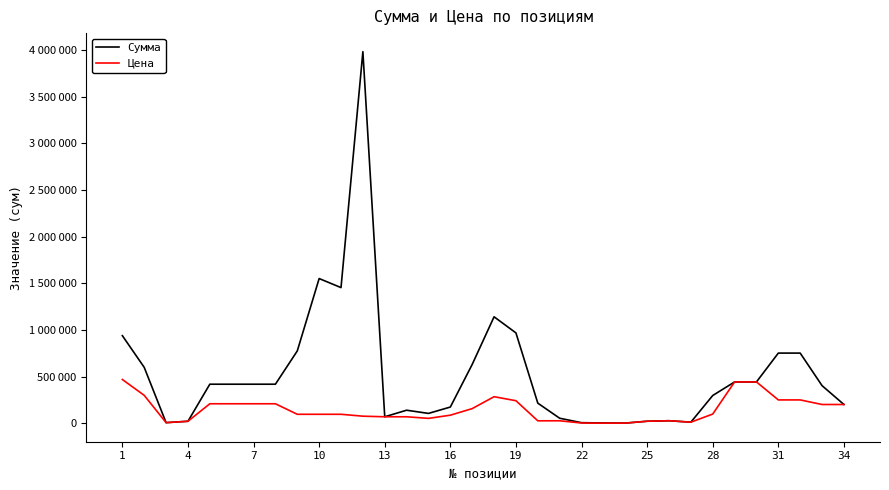

What is the value of the Сумма point at the 1st from the left?

940000